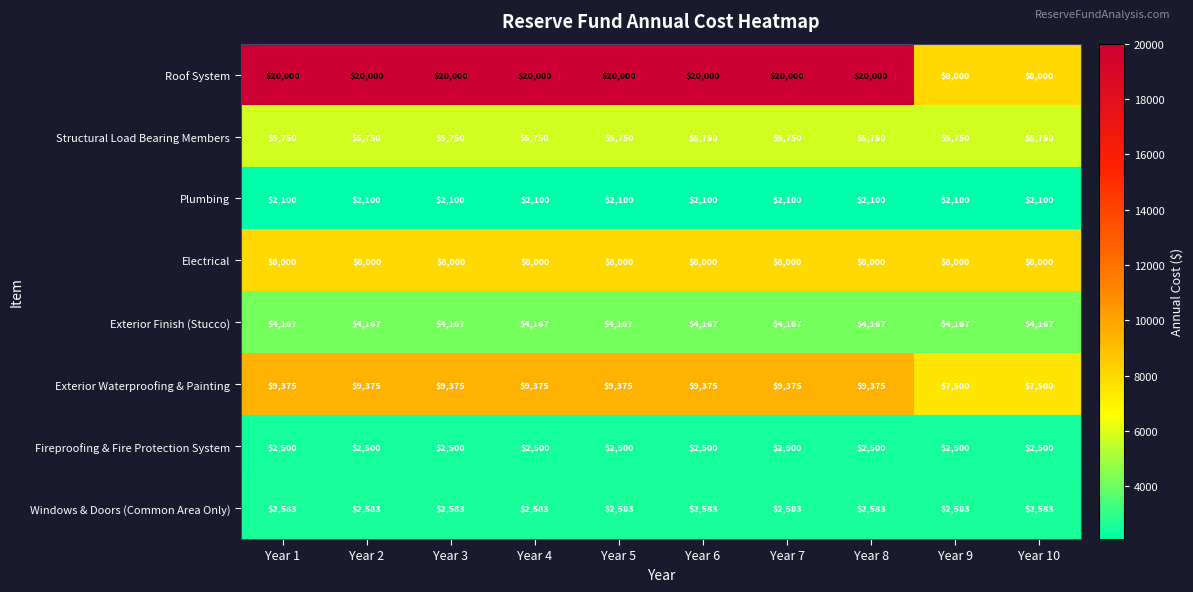

Is it true that Roof System equals 8000 at Year 10?

True